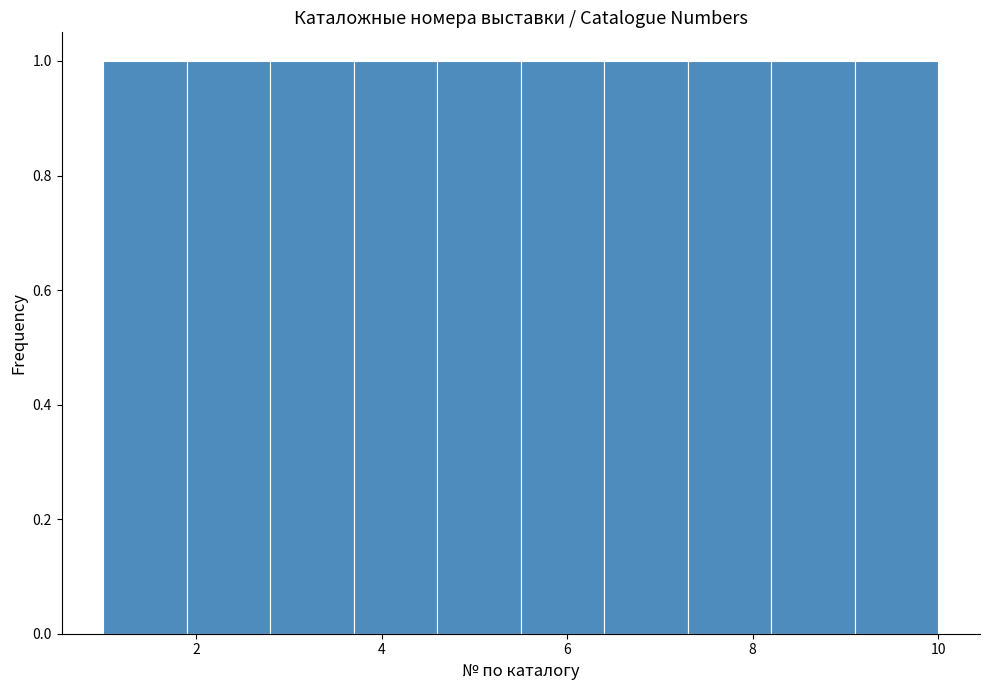

How tall is the bar that spans 3.7 to 4.6 on the x-axis? Neither the bar edges nor the heights are printed on the chart, so give them approximately, as read against the axes.

1